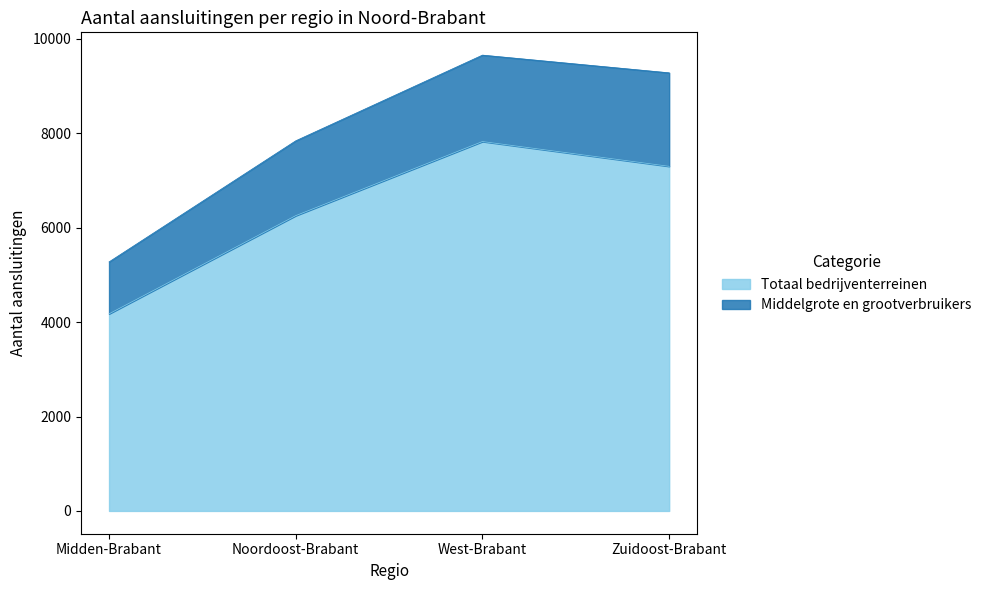

The chart shows a value of 7300 at Zuidoost-Brabant. True or false?

True